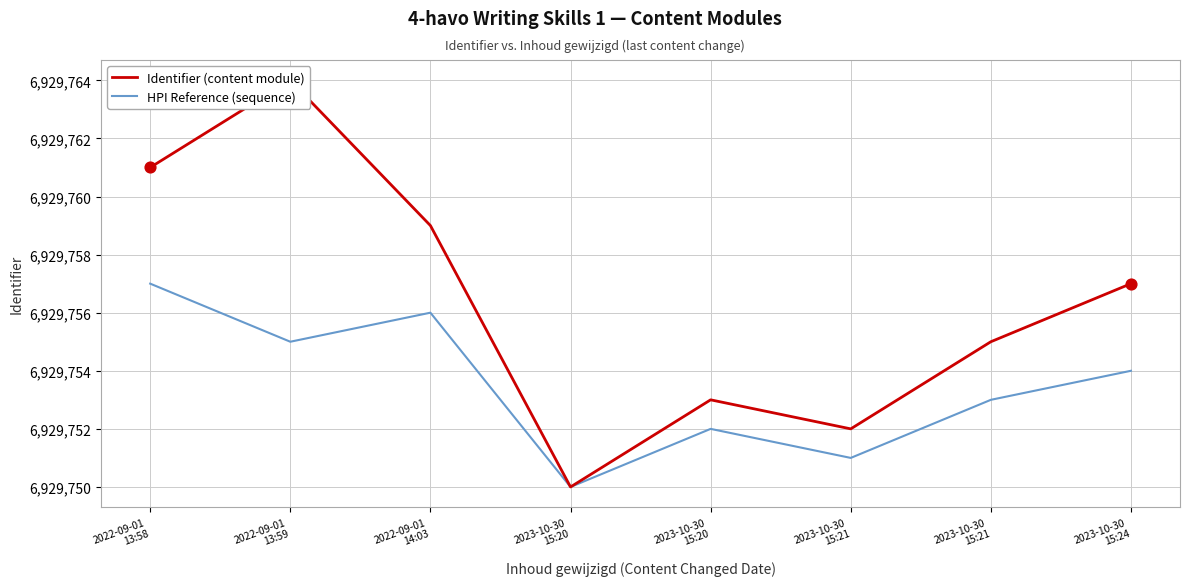

Is the value of Identifier (content module) at 2023-10-30
15:21 greater than the value of HPI Reference (sequence) at 2022-09-01
13:58?

No